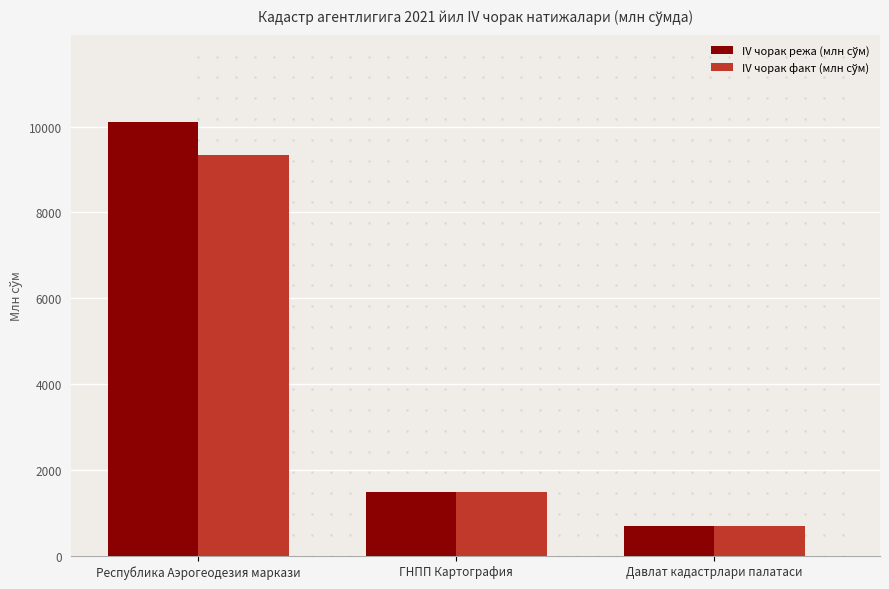

What is the label of the 1st bar from the left?

Республика Аэрогеодезия маркази